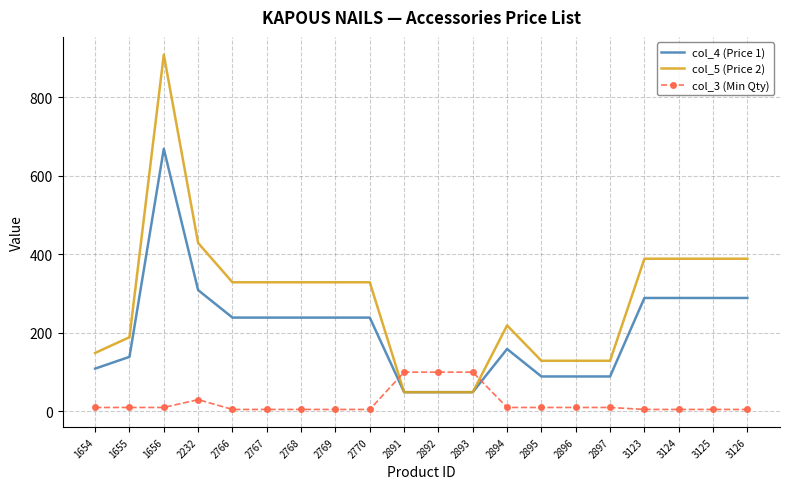

The col_4 (Price 1) series shows 49 at 2893. True or false?

True